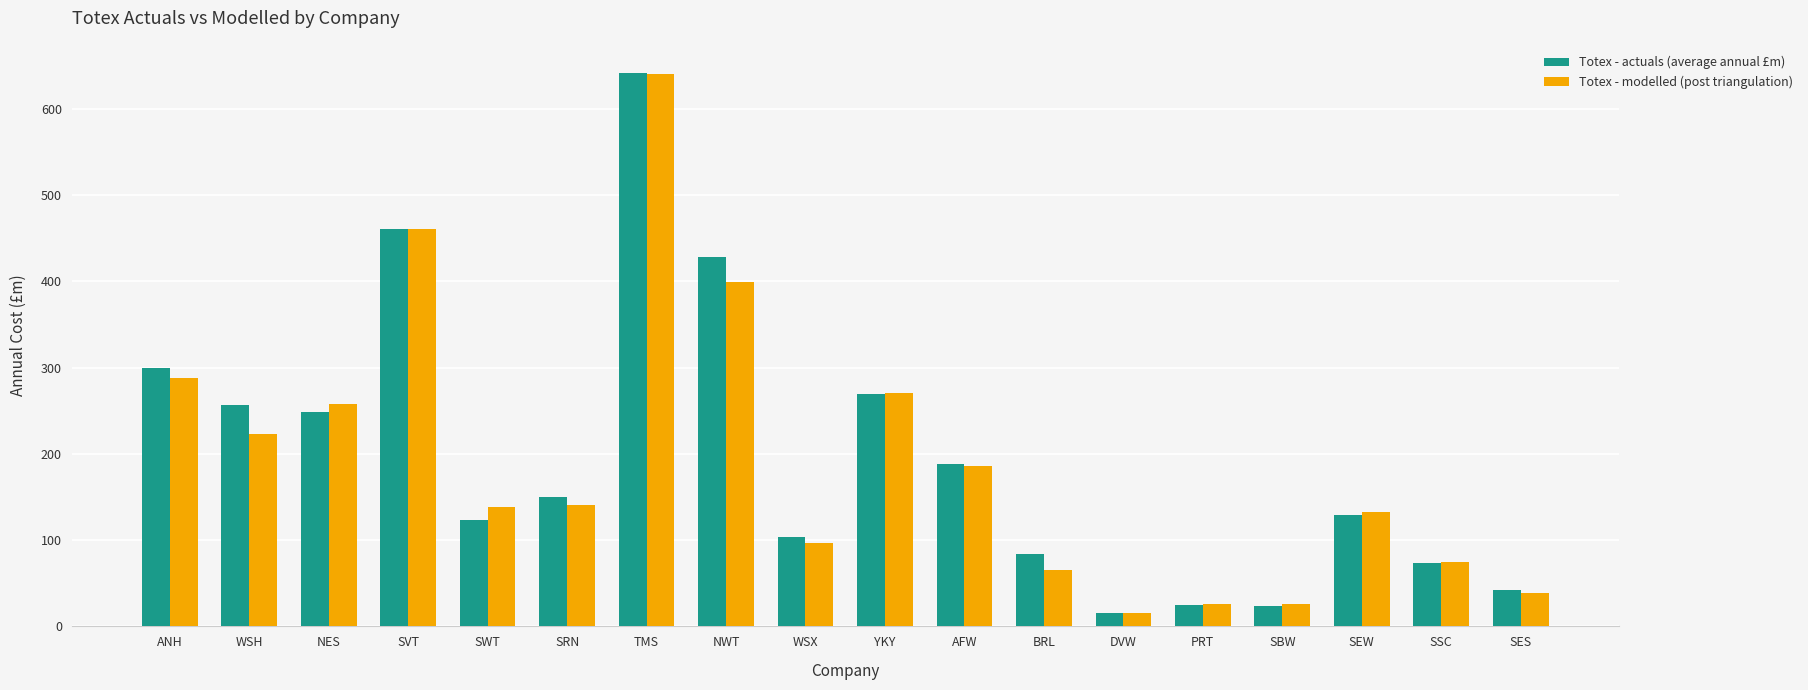

The value of Totex - modelled (post triangulation) at WSH is 81.6. True or false?

False